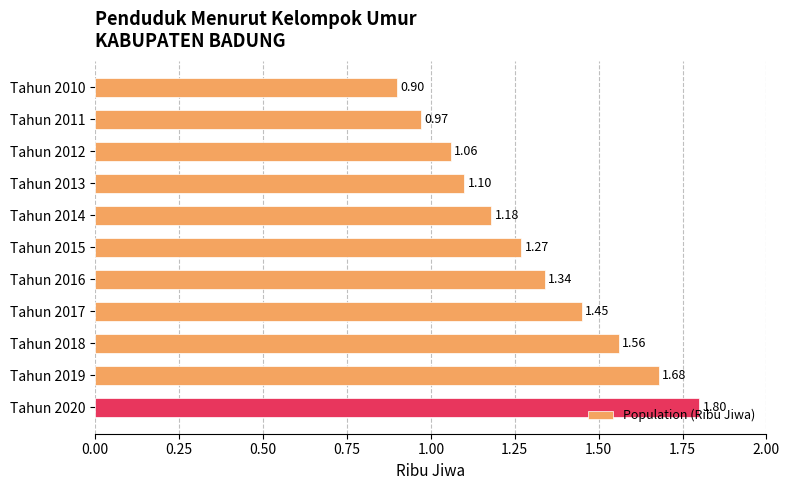

Between Tahun 2019 and Tahun 2012, which is larger?

Tahun 2019